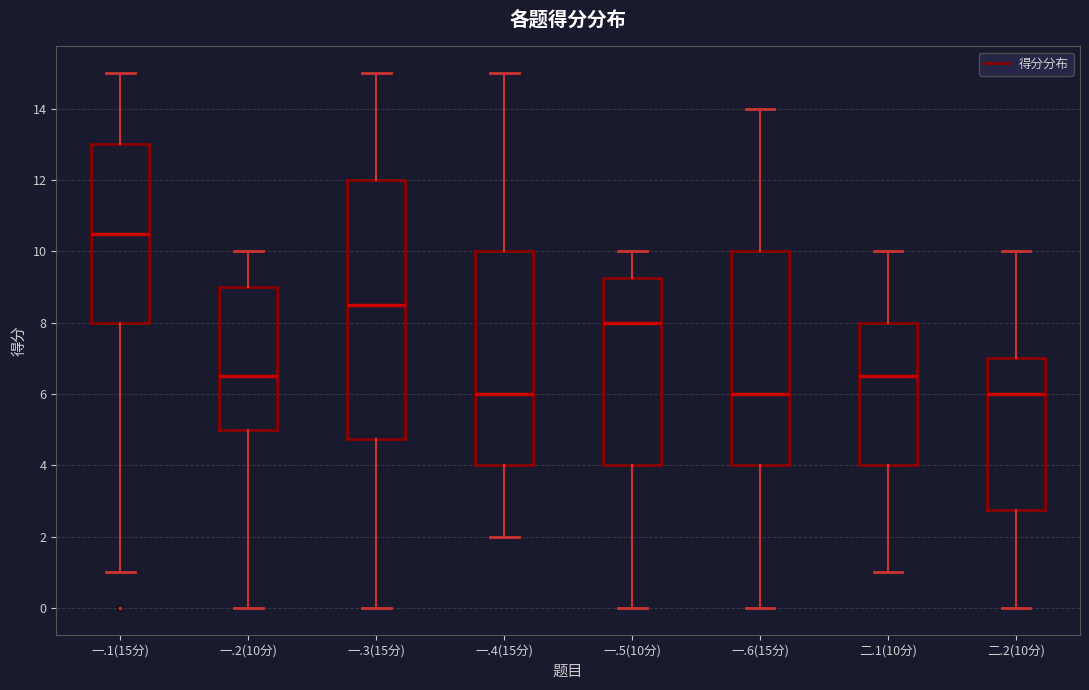

Where does the upper whisker of the box for 一.2(10分) end on the y-axis? The values are not printed on the chart, so give them approximately, as read against the axis.

10.0